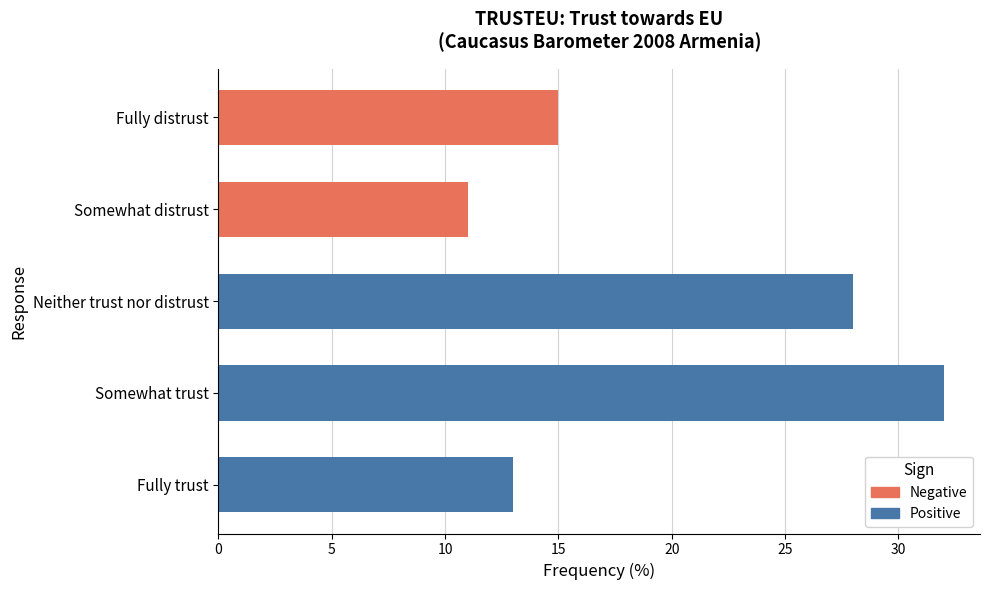

What is the difference between the values at Fully distrust and Somewhat trust?

17